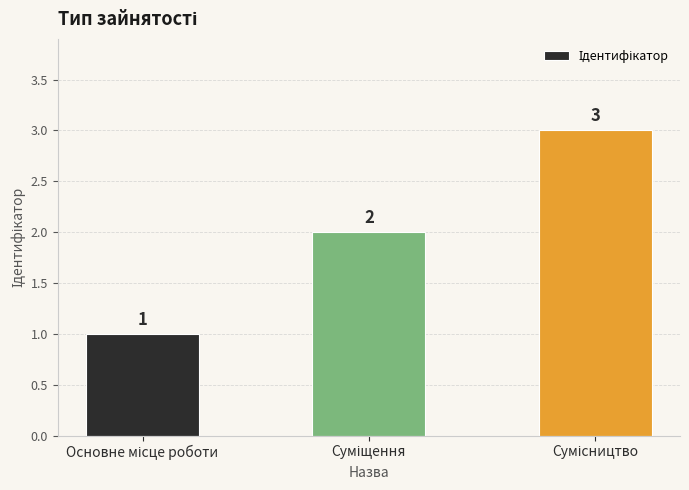

What is the sum of all values?

6